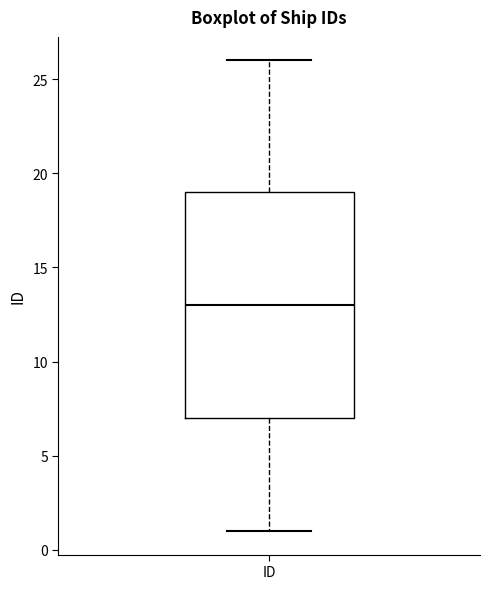

Transcribe this box plot: give where the median line is, the range the box spans, and where the two whiskers end, as read against the y-axis. The values are not printed on the chart, so give them approximately, as read against the axis.

median 13, box 7 to 19, whiskers 1 to 26